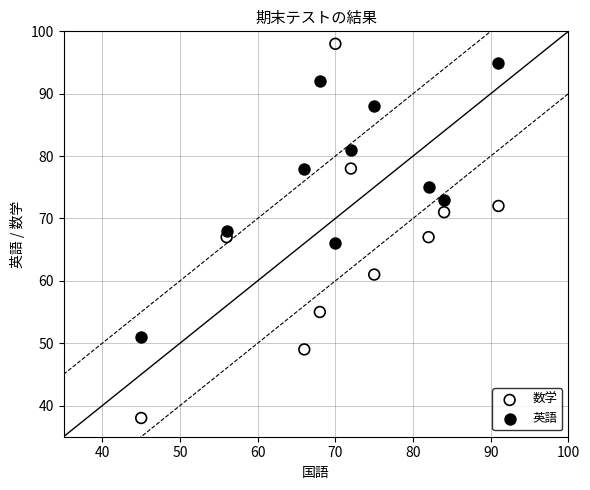

Which series reaches the maximum Y coordinate?

数学